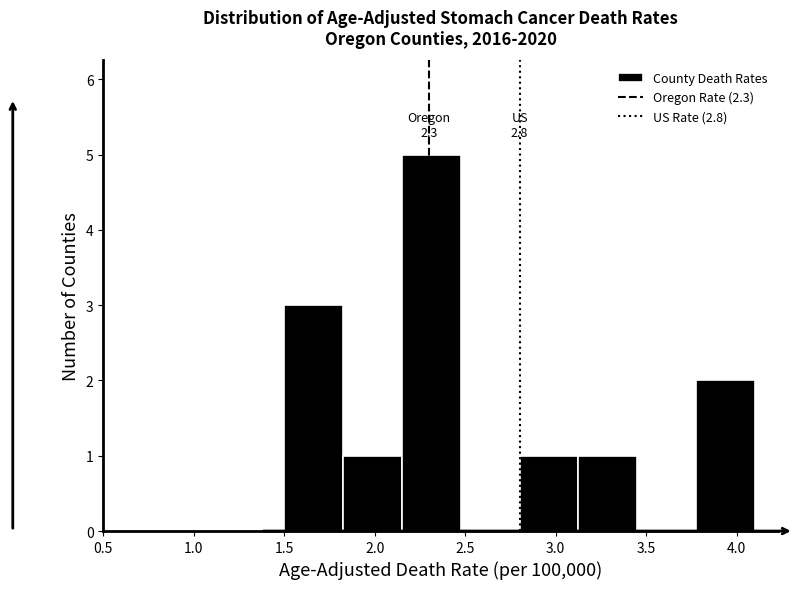

Which range on the x-axis has the tallest bar?

2.150 to 2.475